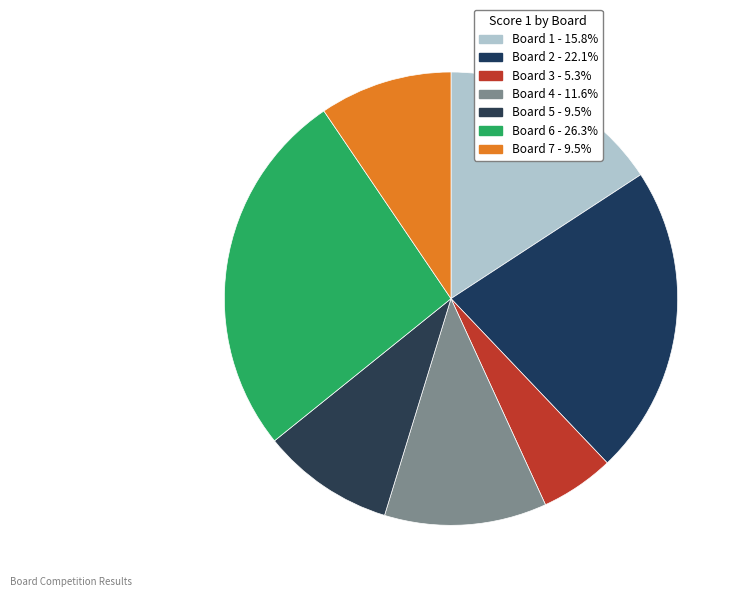

Count the number of slices in the pie.

7